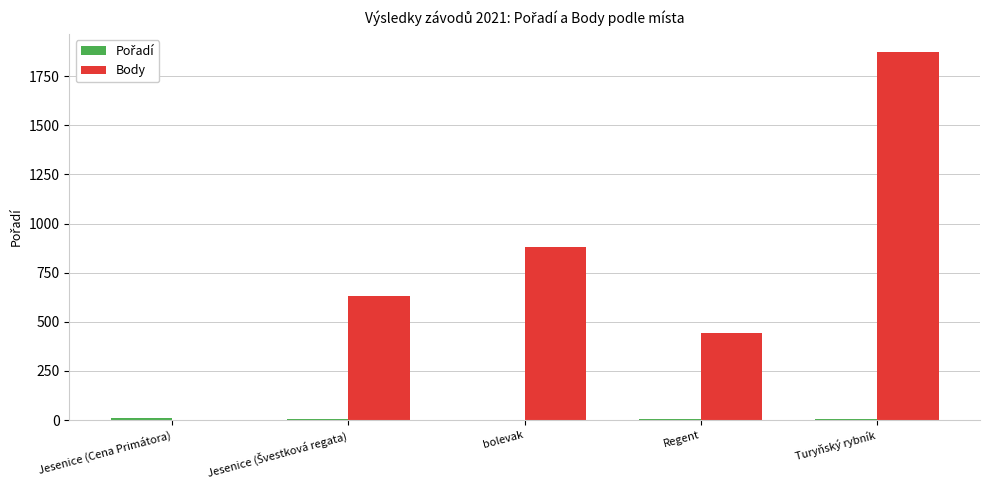

At which label does Body reach its peak?

Turyňský rybník